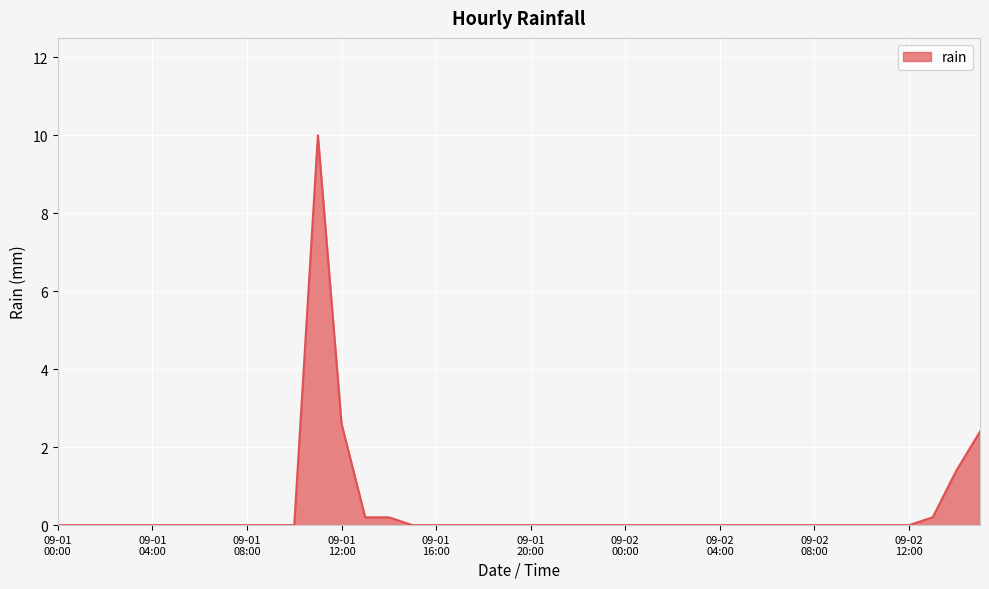

What is the greatest value displayed?

10.0